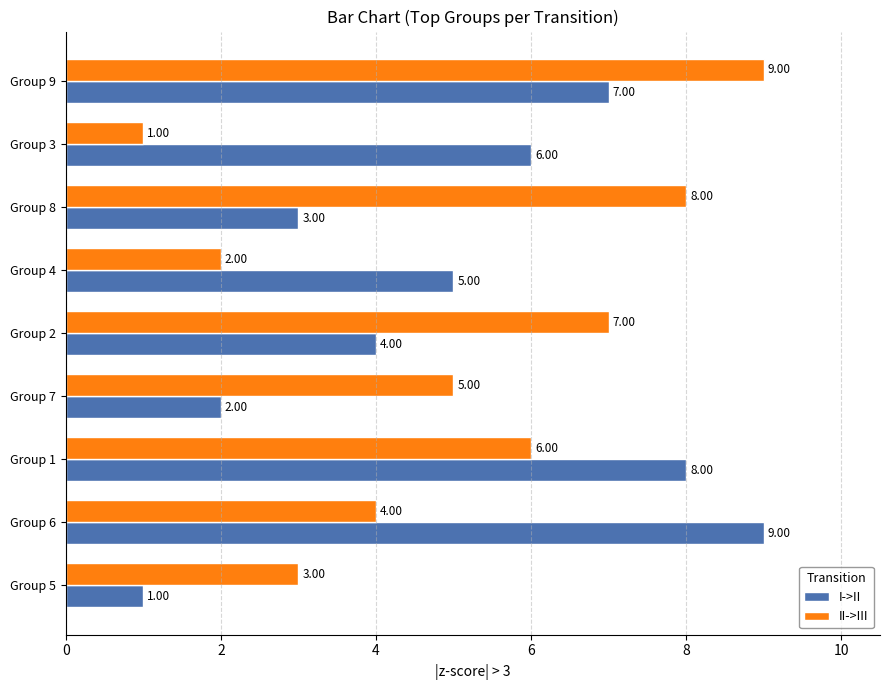

What is the difference between the maximum and minimum values in the II->III series?

8